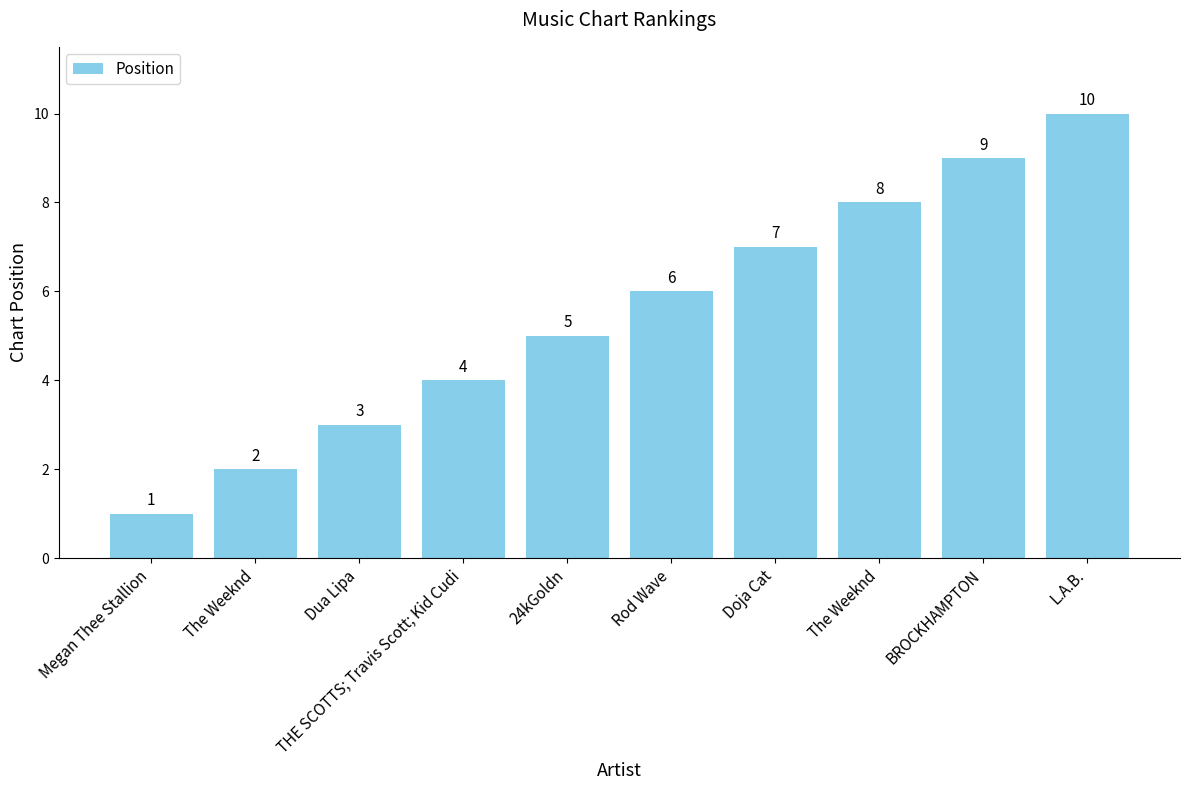

What is the difference between the maximum and second lowest values?

8